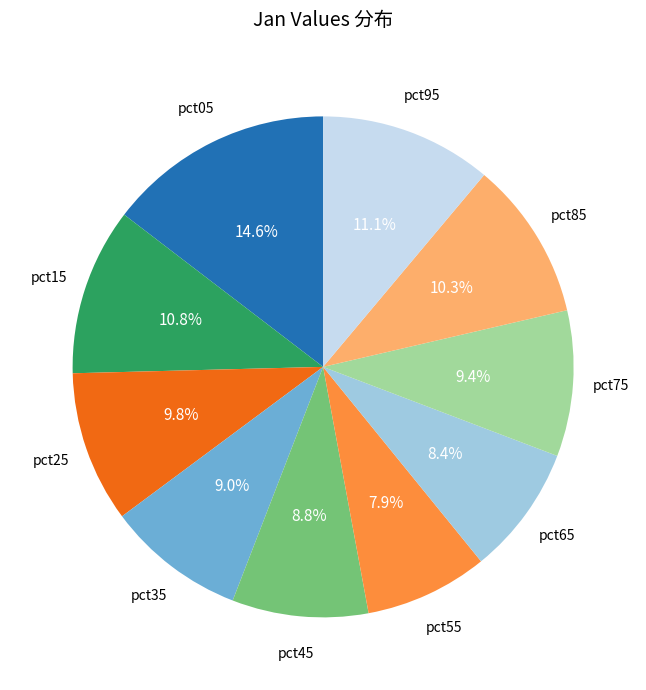

True or false: pct65 accounts for 8% of the total.

True